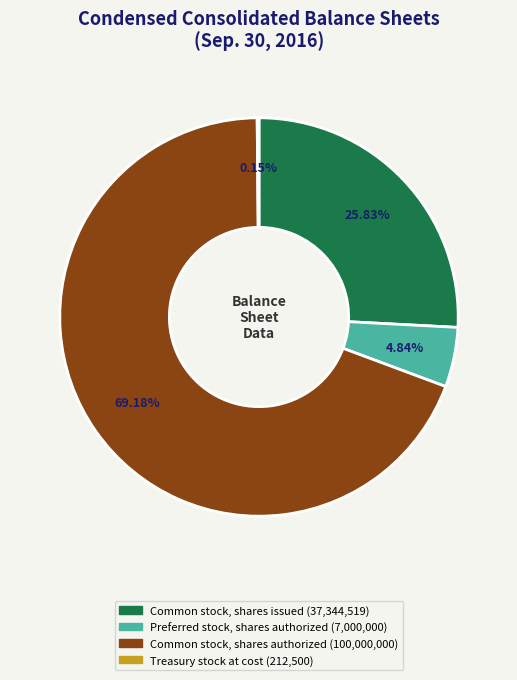

What is the largest slice in the pie chart?

Common stock, shares authorized